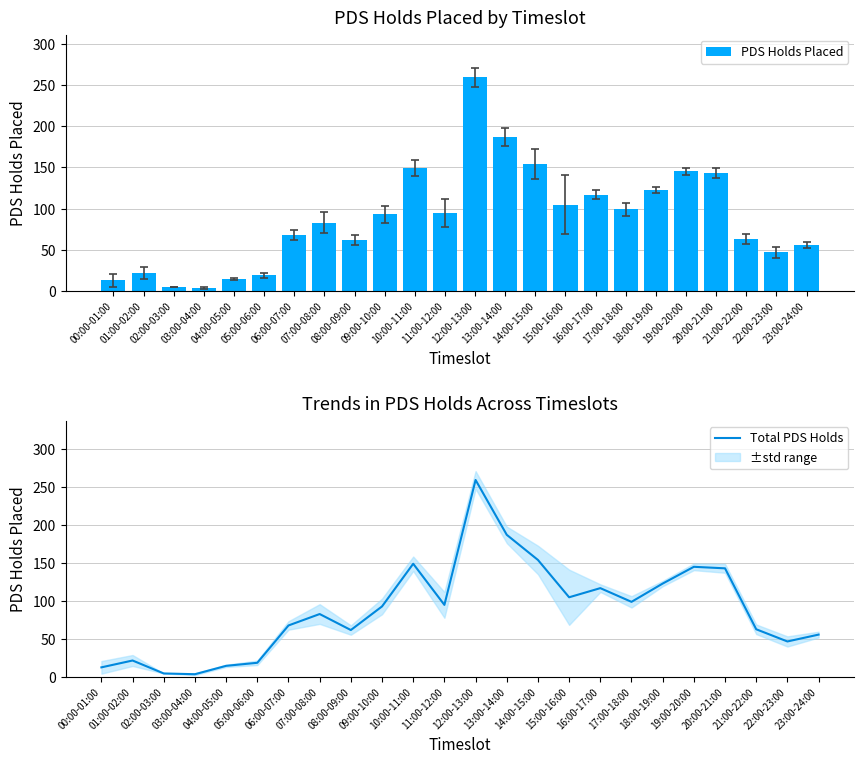

What is the average value of the PDS Holds Placed series?

89